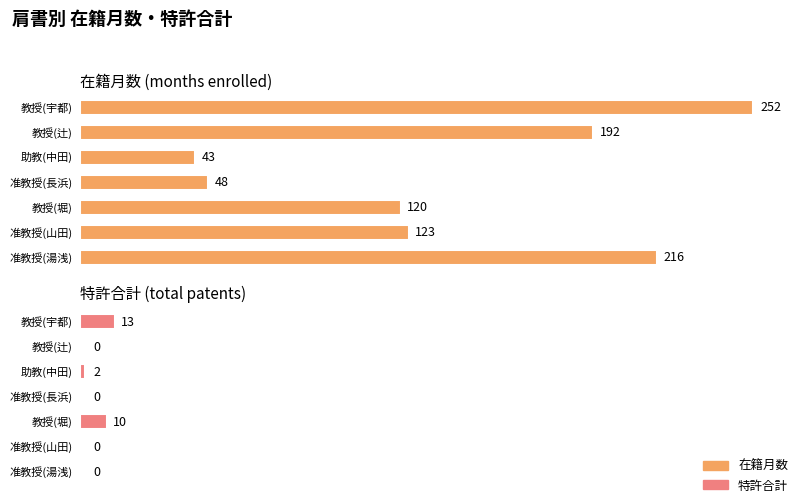

Reading right to left, list all the values displayed in this chart.

在籍月数: 216	123	120	48	43	192	252
特許合計: 0	0	10	0	2	0	13